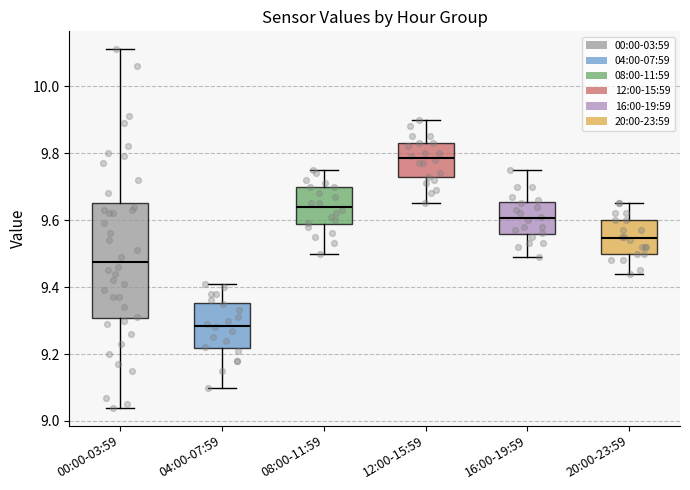

Which box is the tallest, from its lower edge to its upper edge?

00:00-03:59